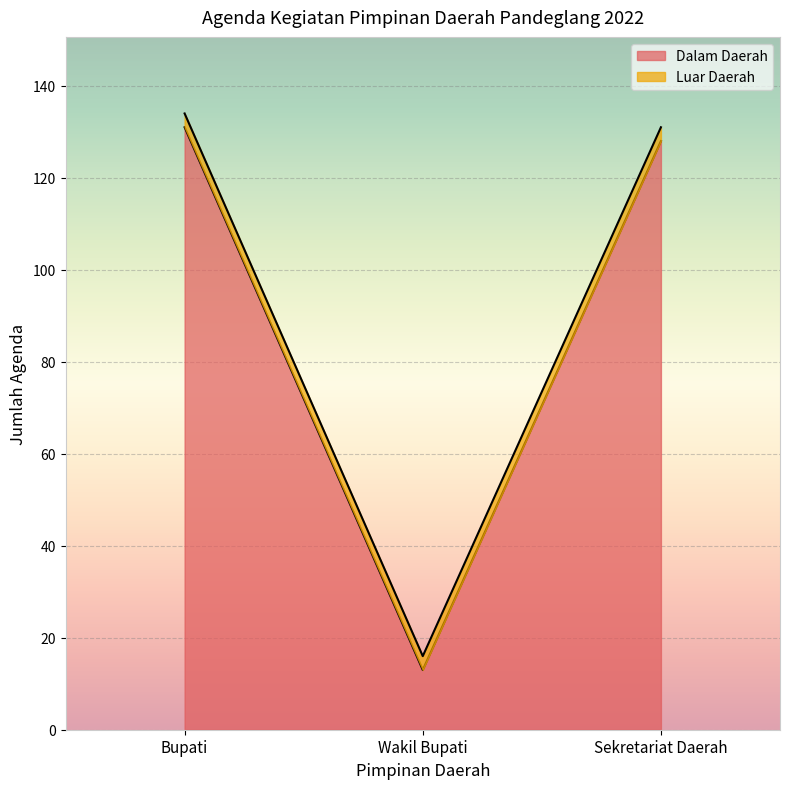

What is the label of the 2nd point from the left?

Wakil Bupati